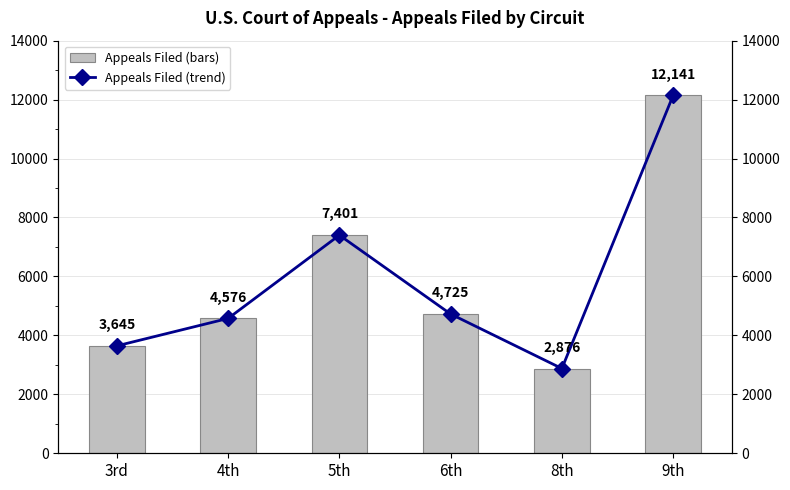

Between 9th and 4th, which is larger?

9th